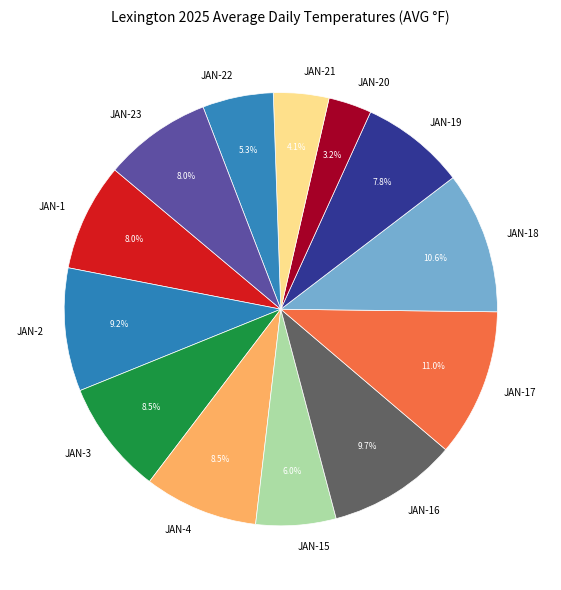

What is the smallest slice in the pie chart?

JAN-20